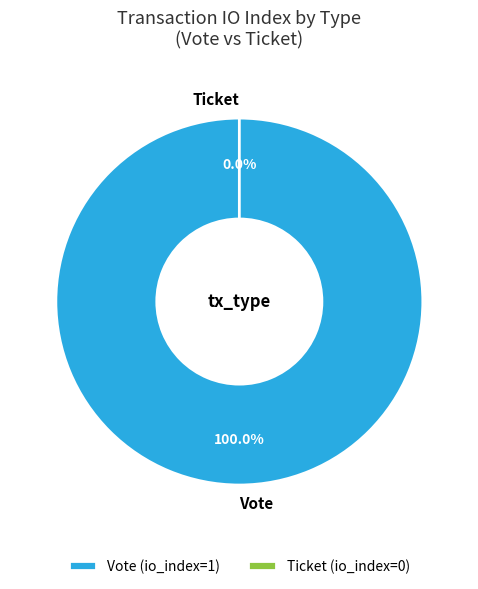

Does Vote represent more than half of the total?

Yes